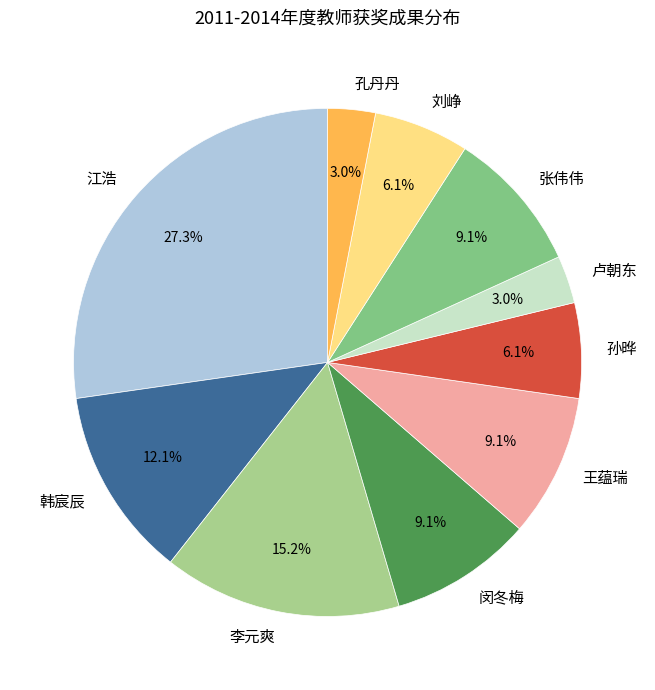

To the nearest percent, what is the average slice percentage?

10%